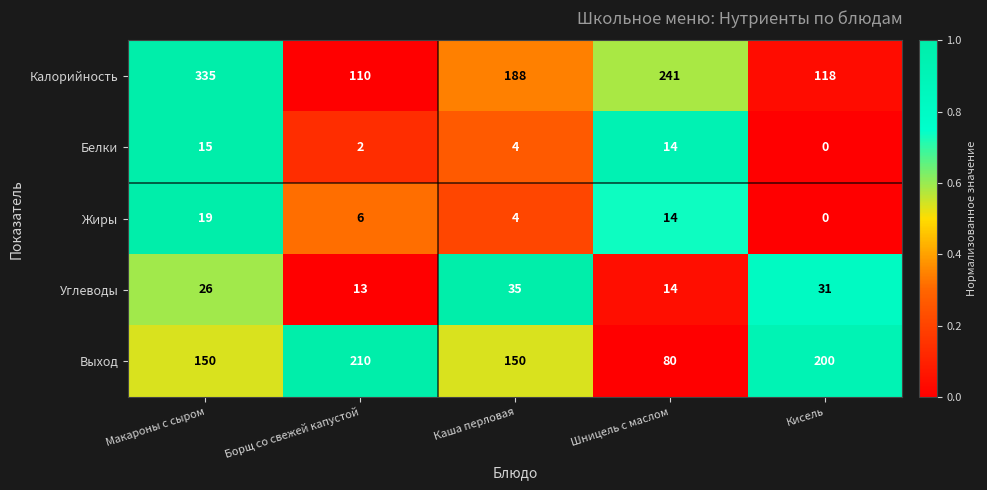

Which series has the largest total across all categories?

Калорийность